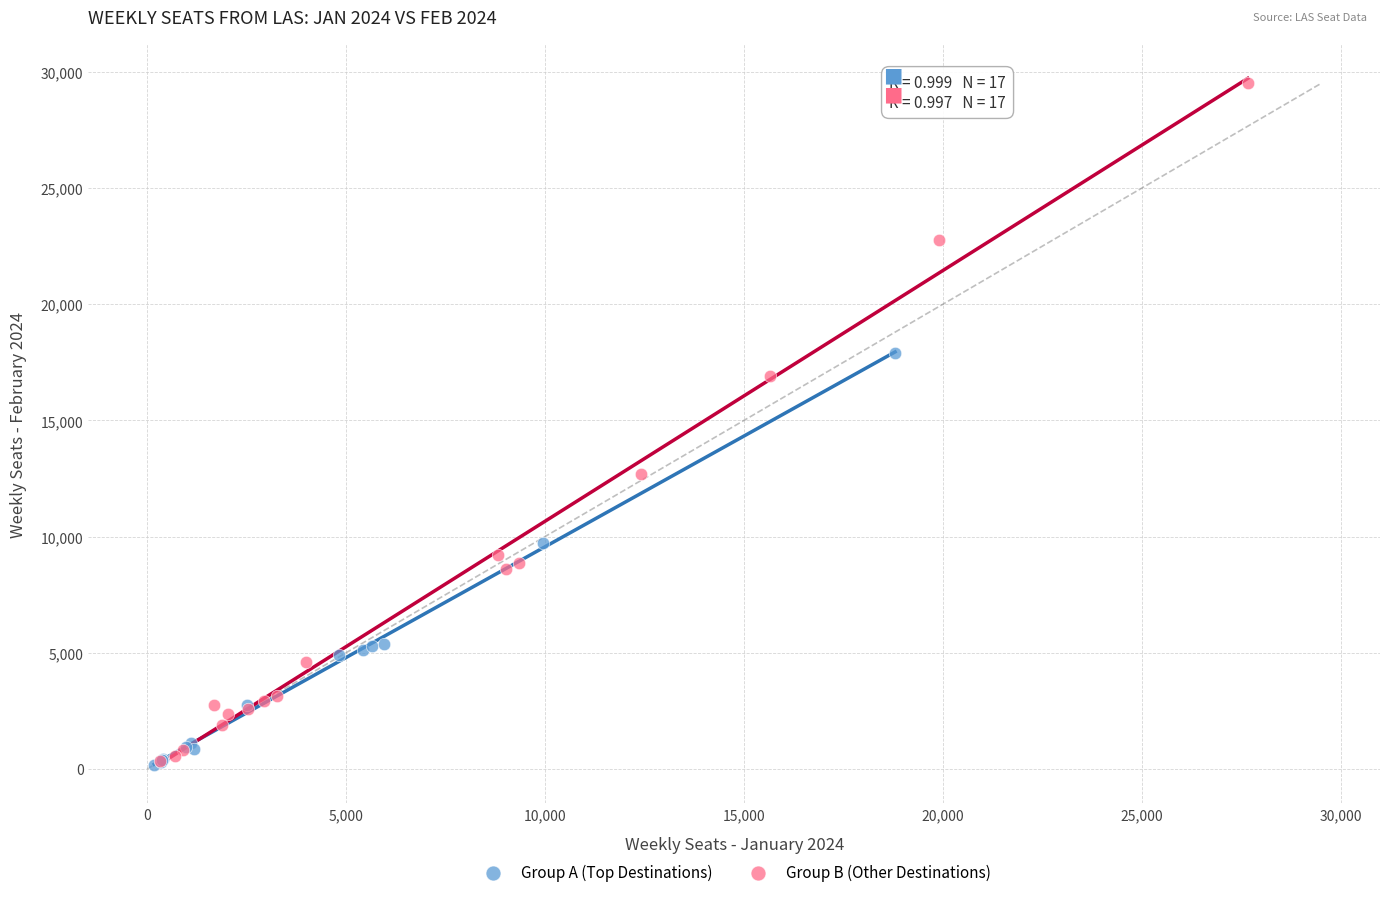

Which series reaches the maximum Y coordinate?

Group B (Other Destinations)